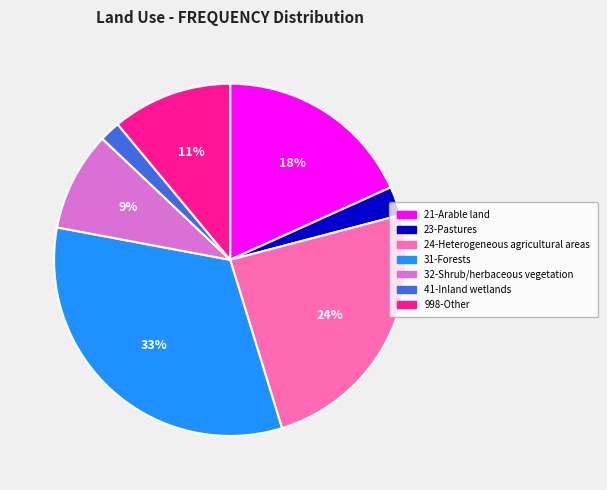

Combined, do 32-Shrub/herbaceous vegetation and 41-Inland wetlands account for over 50%?

No